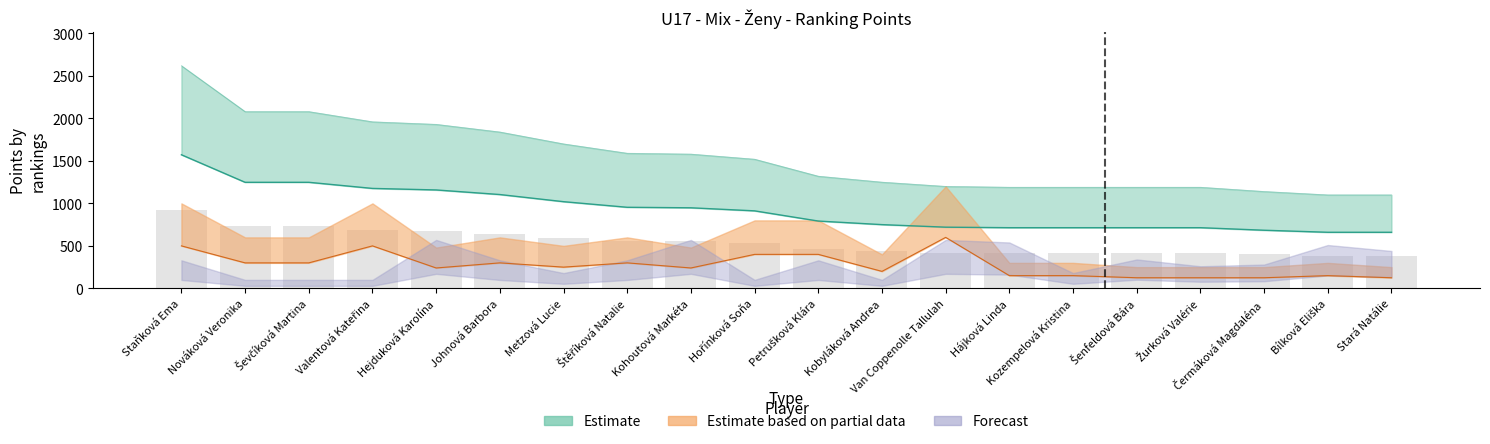

What is the difference between the Estimate values at Staňková Ema and Van Coppenolle Tallulah?

852